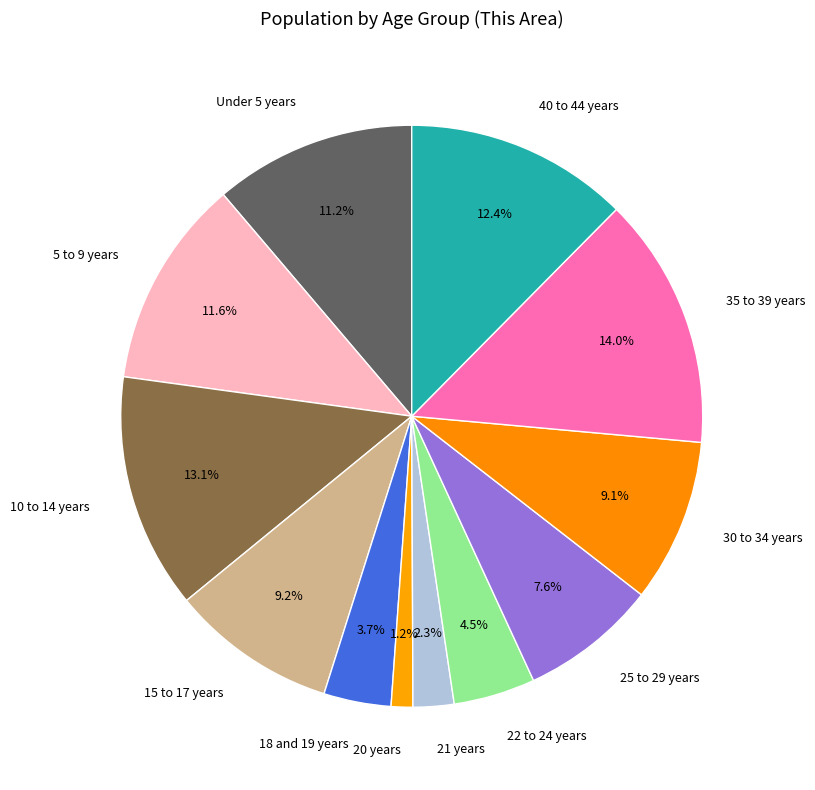

Do 20 years and 18 and 19 years together represent more than half of the pie?

No